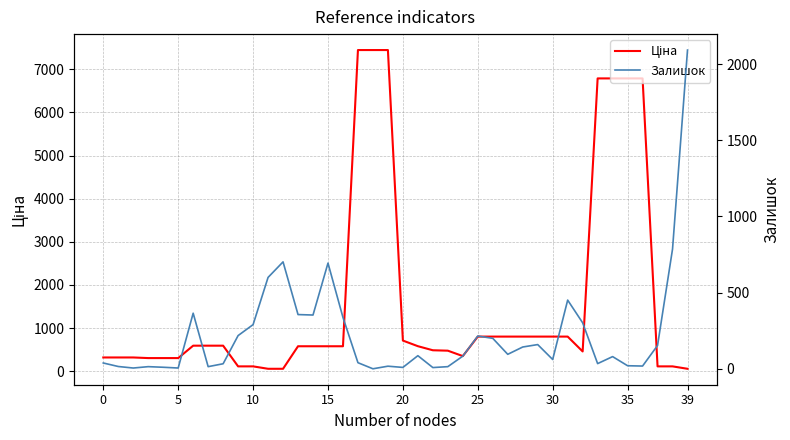

How many lines are shown in the chart?

2